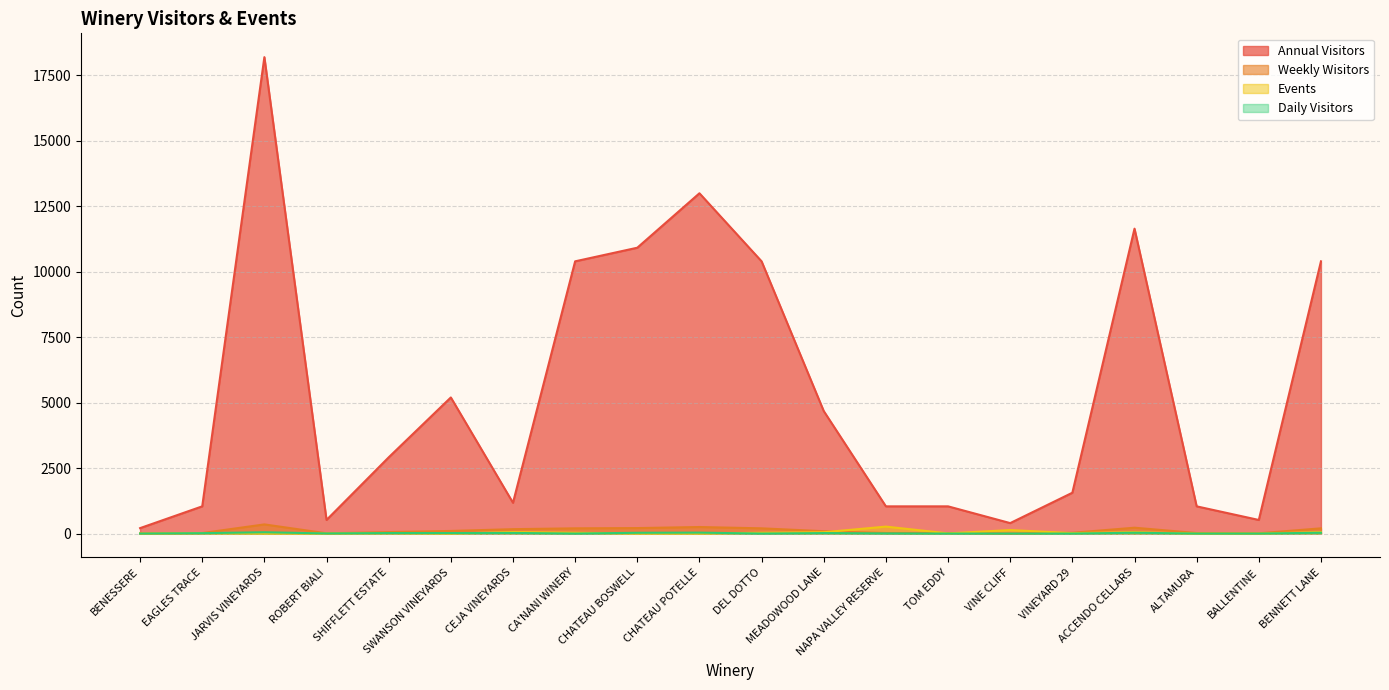

Which category has the lowest value across all series?

VINE CLIFF